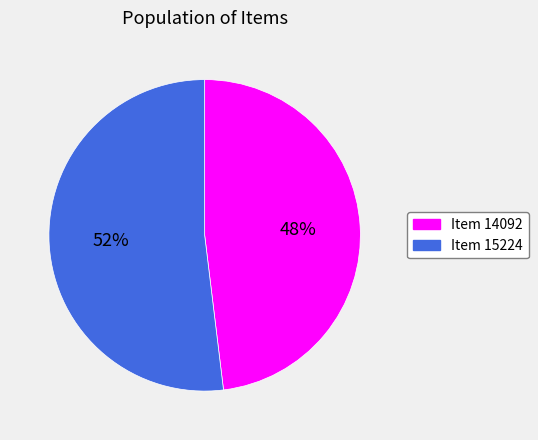

The Item 15224 slice represents 66% of the pie. True or false?

False